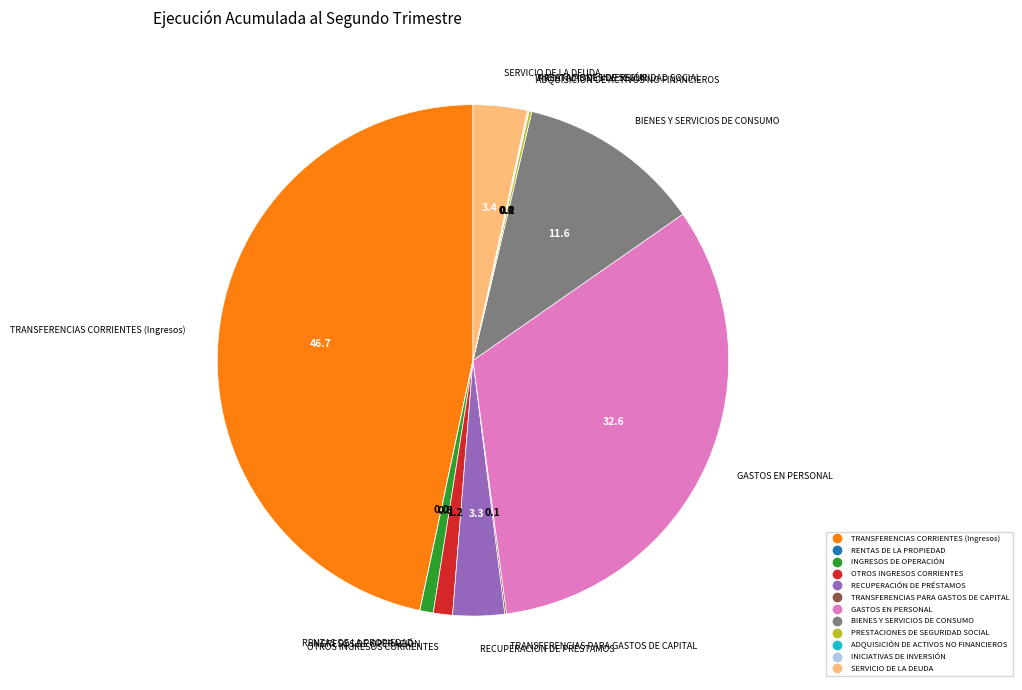

Combined, do SERVICIO DE LA DEUDA and INGRESOS DE OPERACIÓN account for over 50%?

No